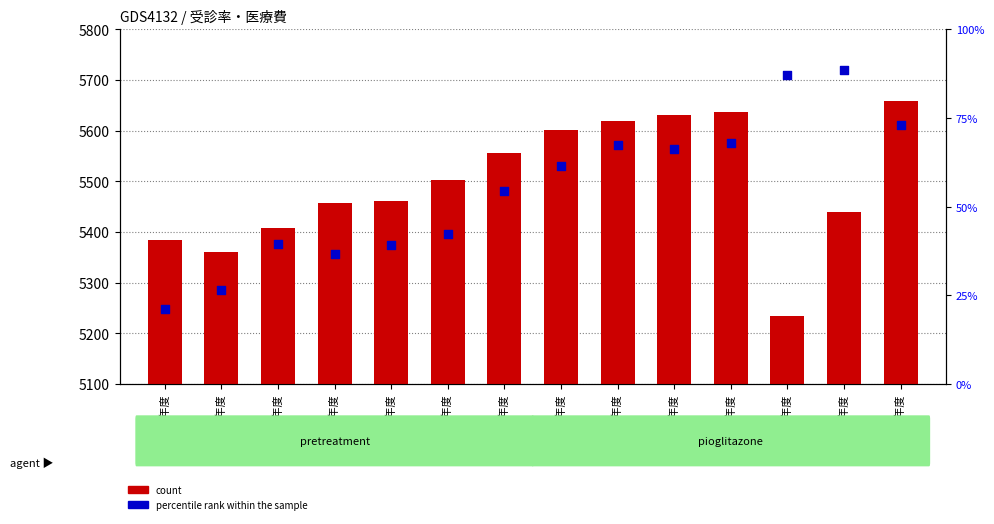

Which series has the largest total across all categories?

percentile rank within the sample